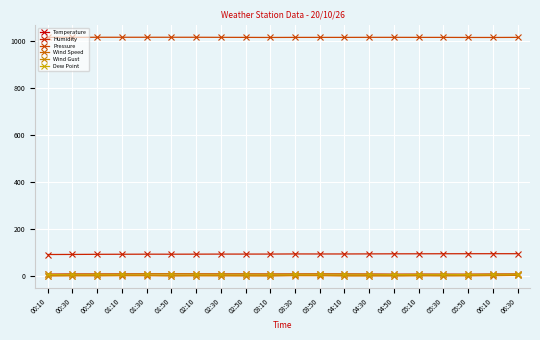

At how many categories does at least one series exceed 379?

20